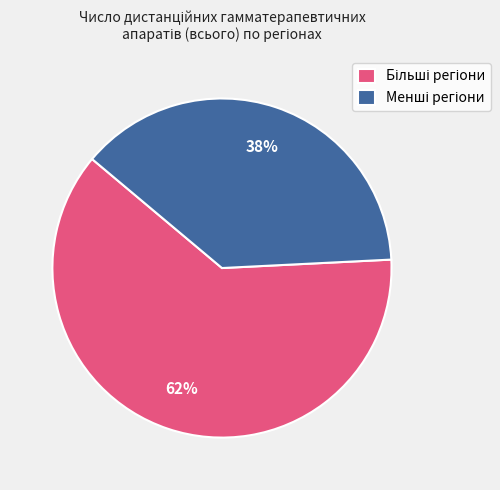

Is there any slice that represents more than half of the pie?

Yes